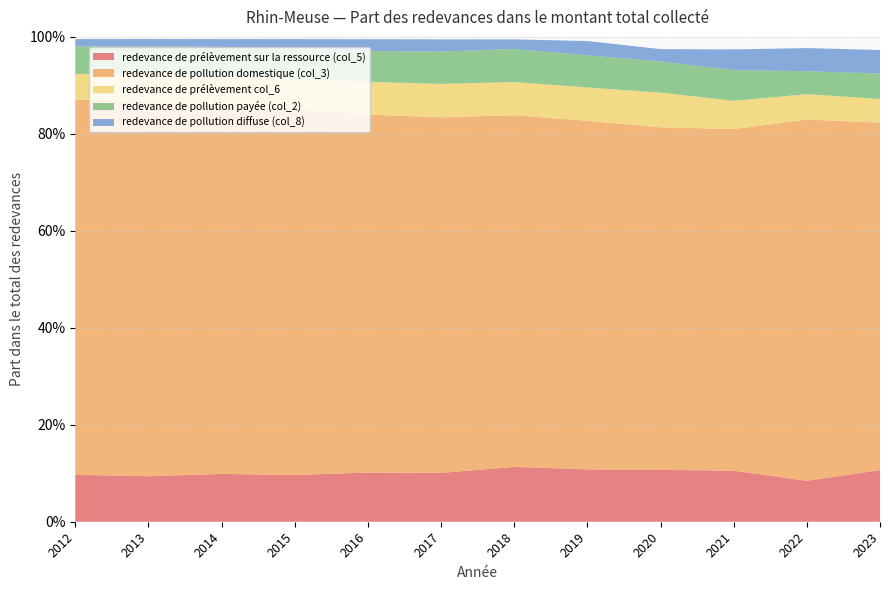

Reading right to left, extract all data points from this chart.

redevance de prélèvement sur la ressource (col_5): 0.1	0.1	0.1	0.1	0.1	0.1	0.1	0.1	0.1	0.1	0.1	0.1
redevance de pollution domestique (col_3): 0.7	0.7	0.7	0.7	0.7	0.7	0.7	0.7	0.8	0.8	0.8	0.8
redevance de prélèvement col_6: 0.0	0.1	0.1	0.1	0.1	0.1	0.1	0.1	0.1	0.1	0.1	0.1
redevance de pollution payée (col_2): 0.1	0.0	0.1	0.1	0.1	0.1	0.1	0.1	0.1	0.1	0.1	0.1
redevance de pollution diffuse (col_8): 0.0	0.0	0.0	0.0	0.0	0.0	0.0	0.0	0.0	0.0	0.0	0.0